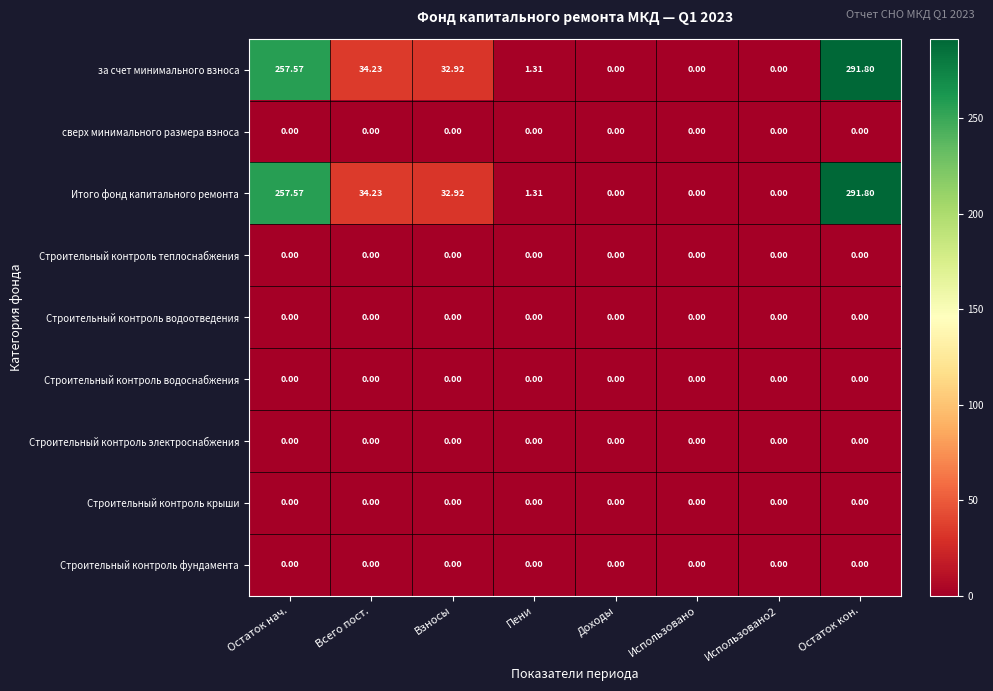

What is the maximum value shown in the chart?

291.8